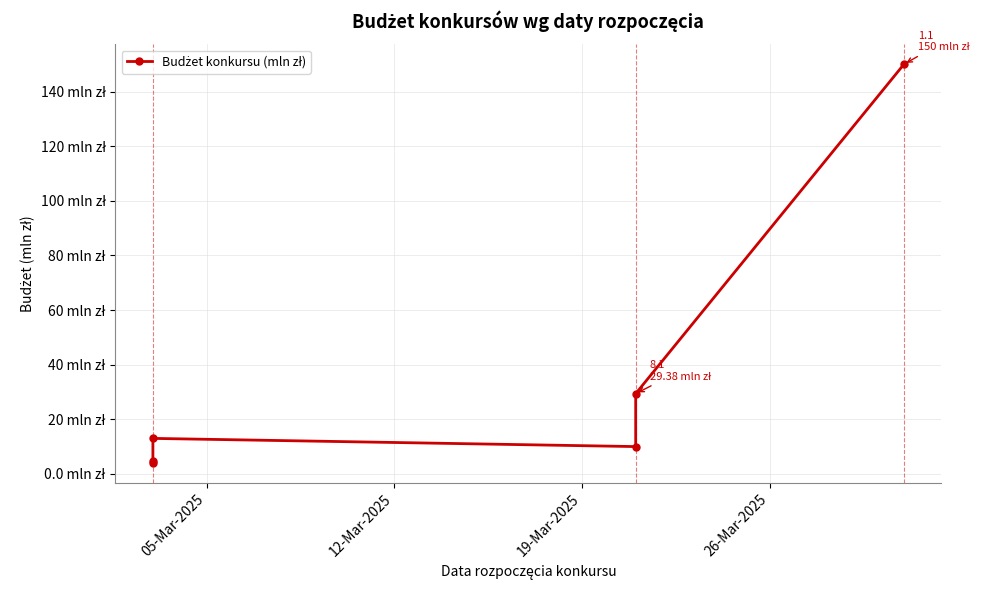

What is the value of the 3rd point from the left?

13.0